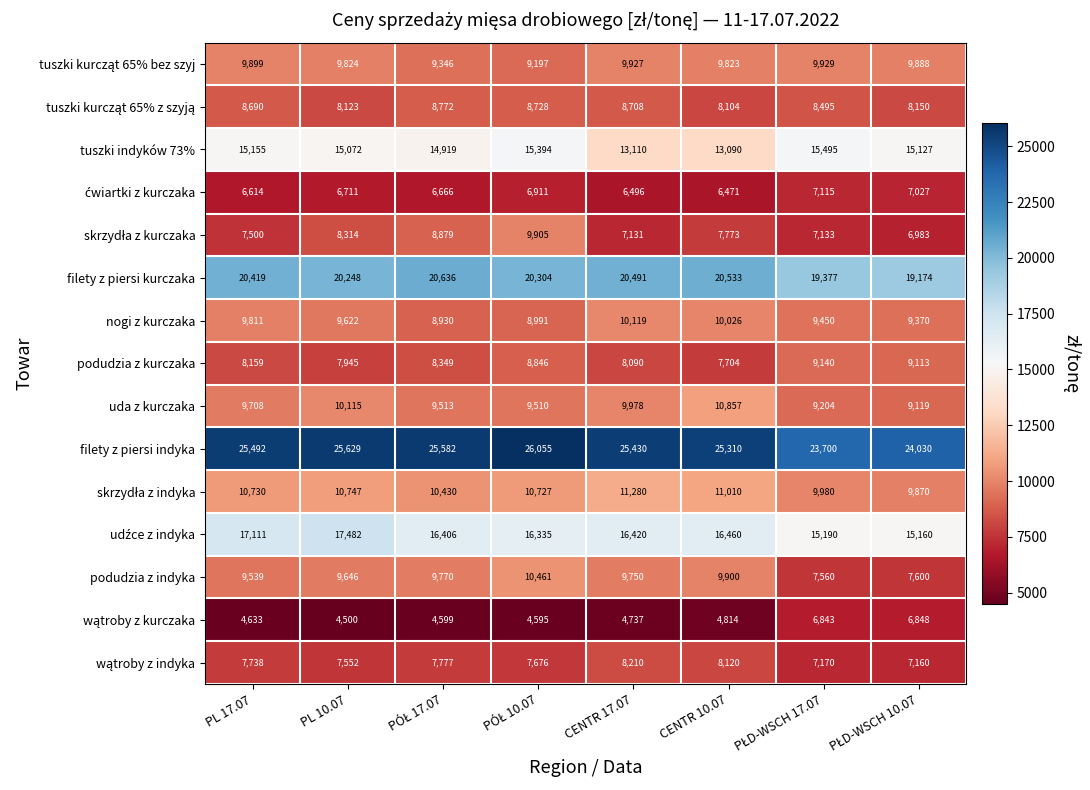

Which series changed the most between PL 10.07 and CENTR 17.07?

tuszki indyków 73%